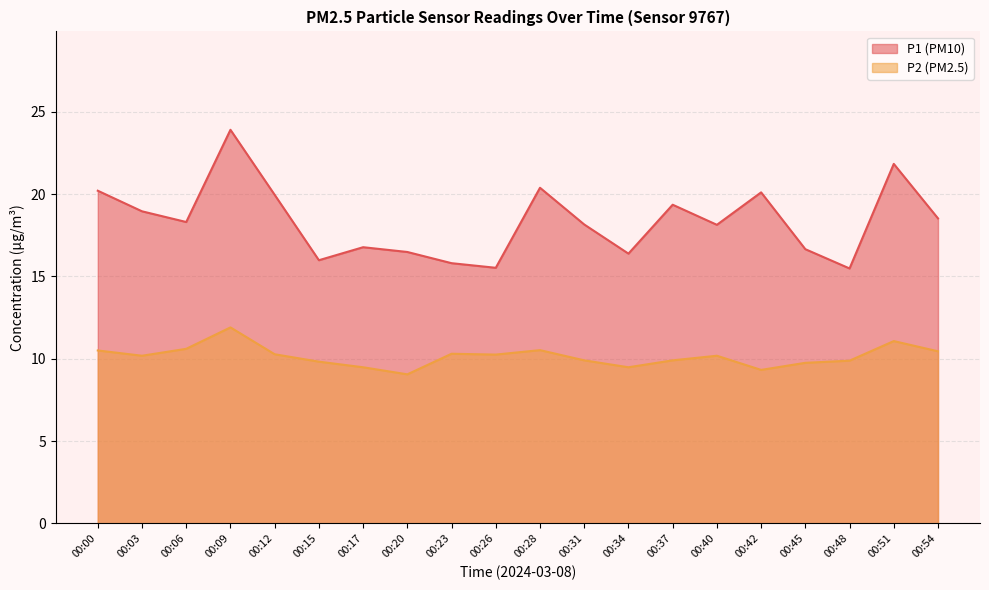

At which category does the chart reach its minimum across all series?

00:20